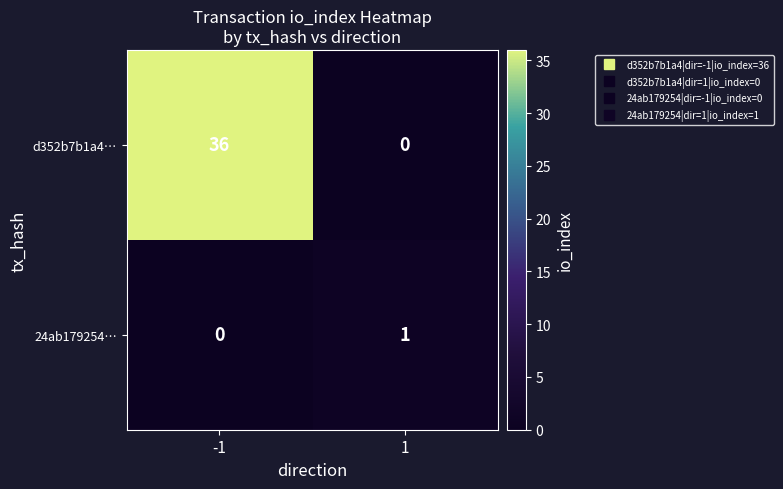

At which category does the chart reach its peak across all series?

-1